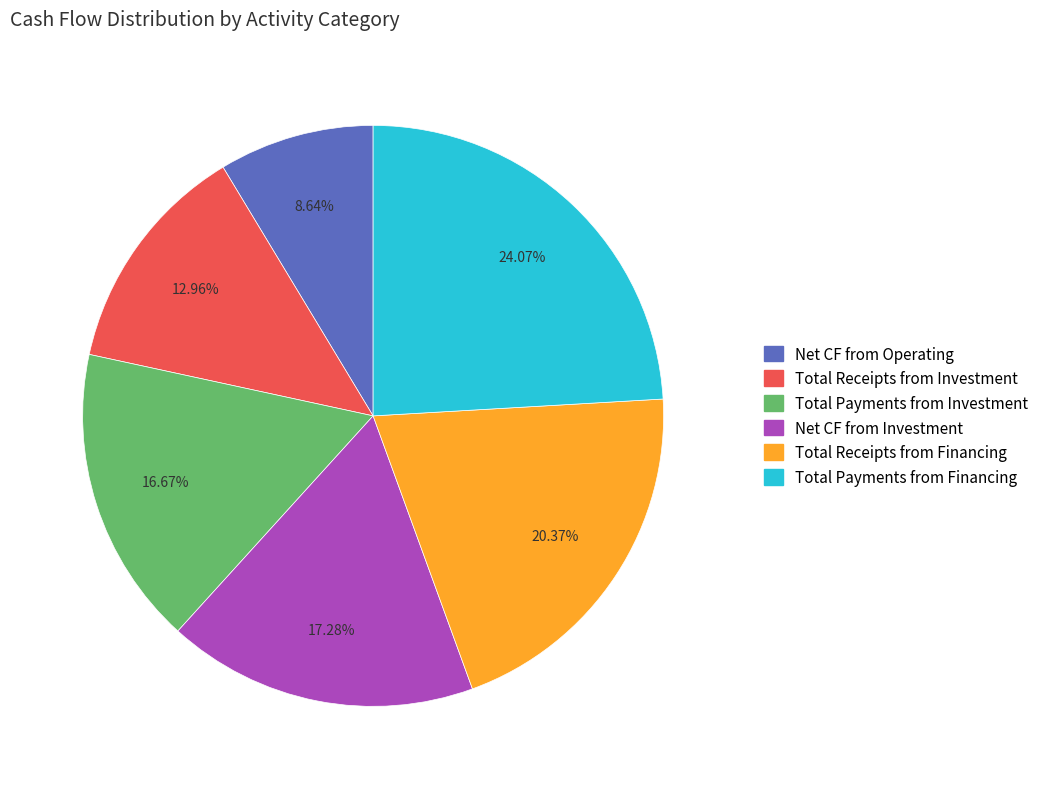

Is there any slice that represents more than half of the pie?

No